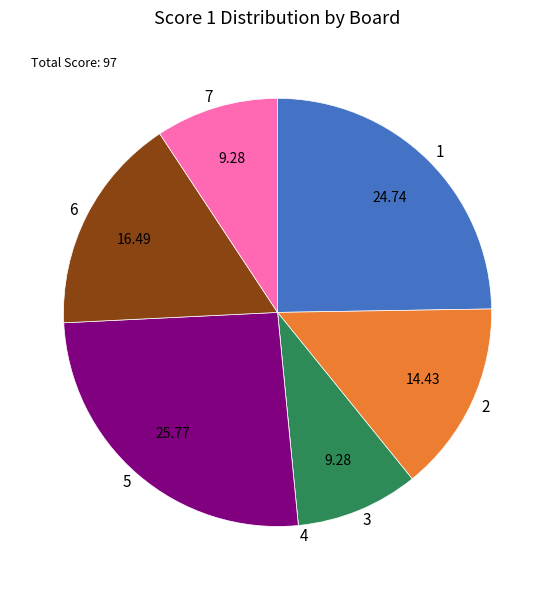

Approximately how many times larger is the value at 1 compared to 2?

1.7